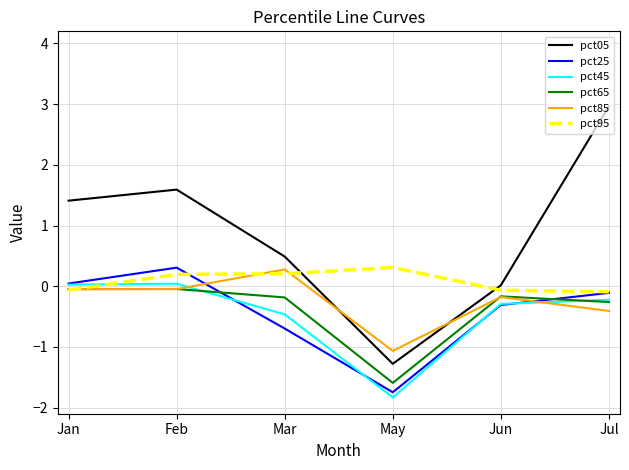

What is the sum of all pct85 values?

-1.5